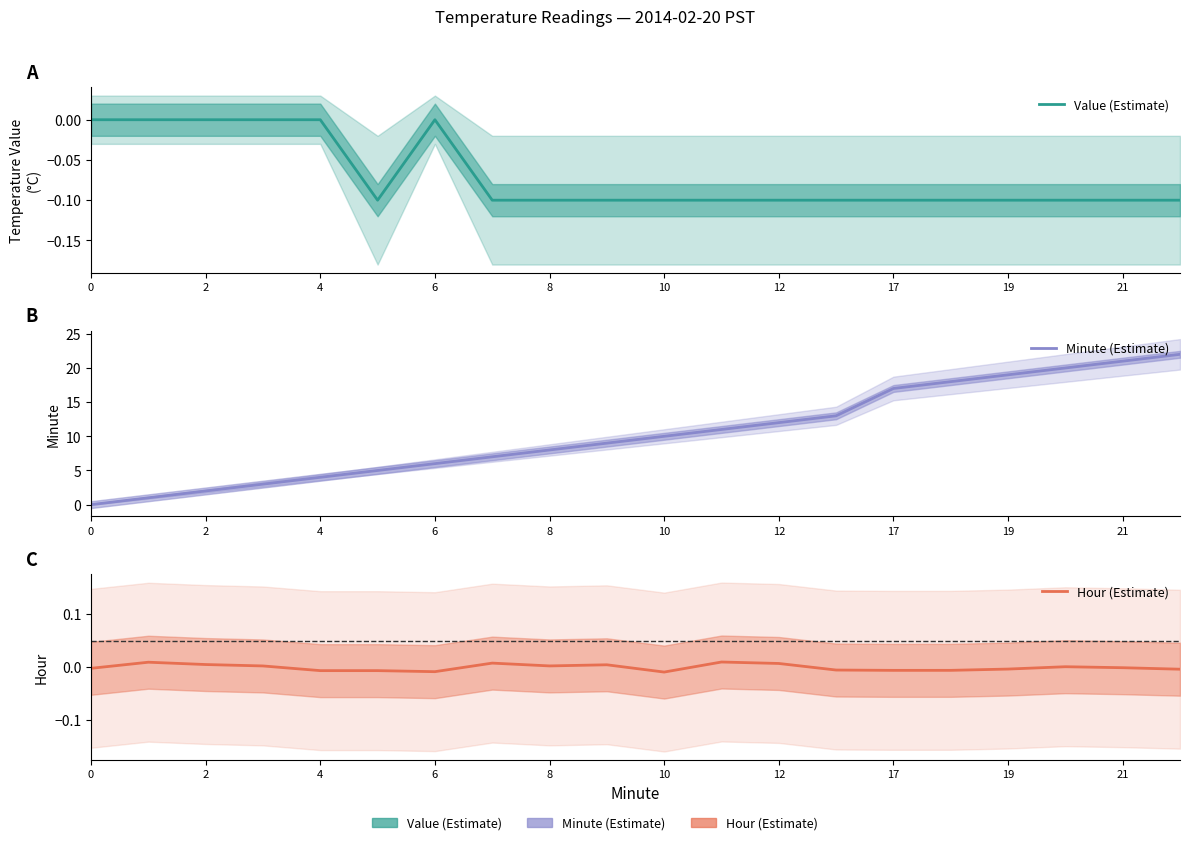

What are all the series names shown in the legend?

Value (Estimate), Minute (Estimate), Hour (Estimate)